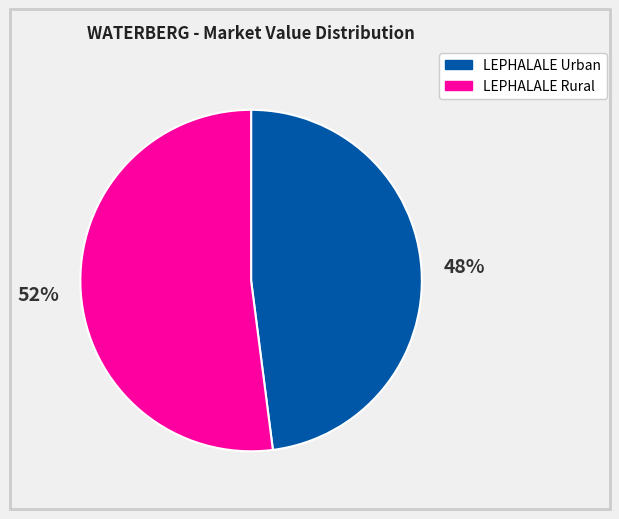

To the nearest percent, what is the average slice percentage?

50%